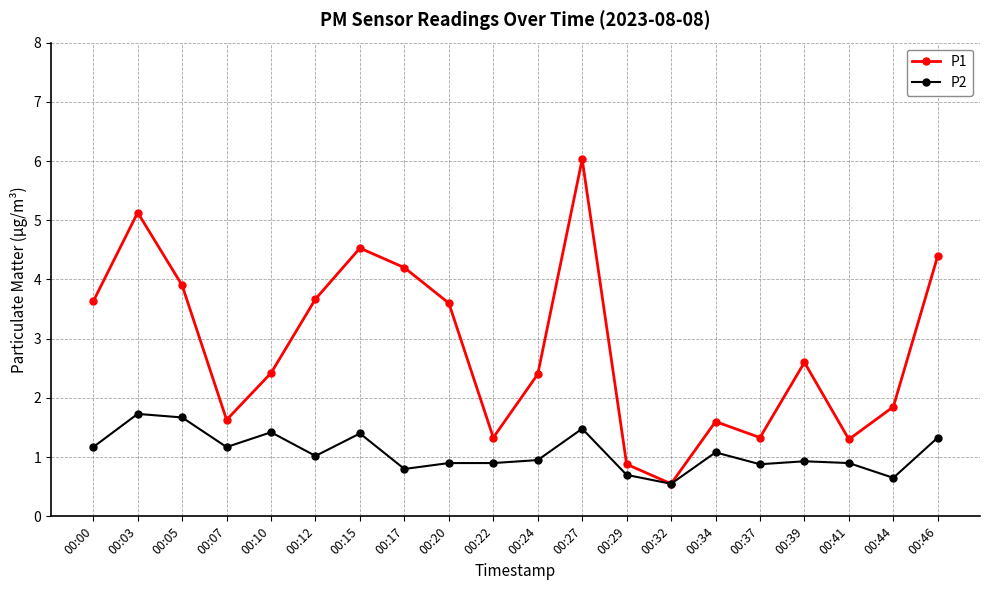

List the series in order of their overall mean, lowest first.

P2, P1